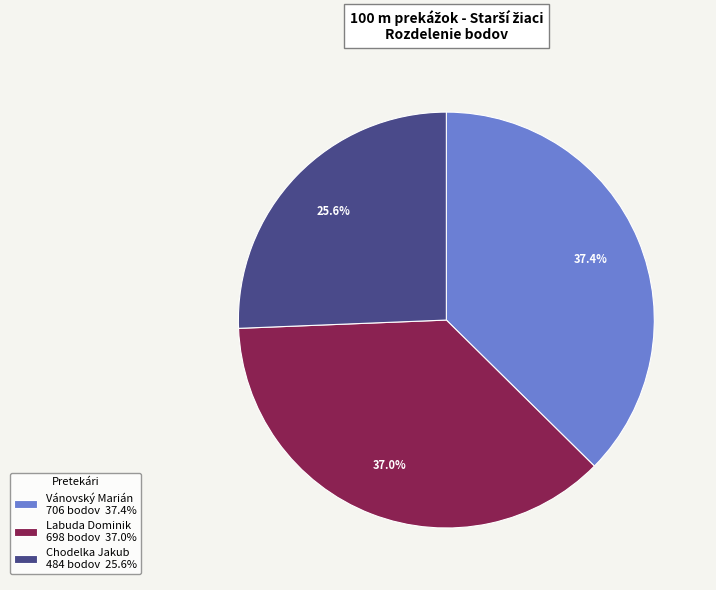

The Chodelka Jakub slice represents 26% of the pie. True or false?

True